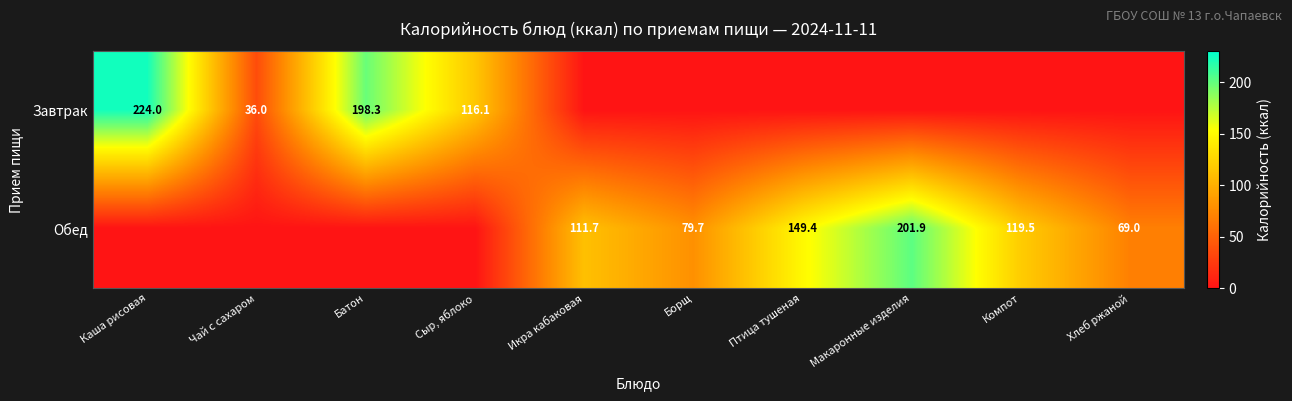

At how many categories does at least one series exceed 27?

10